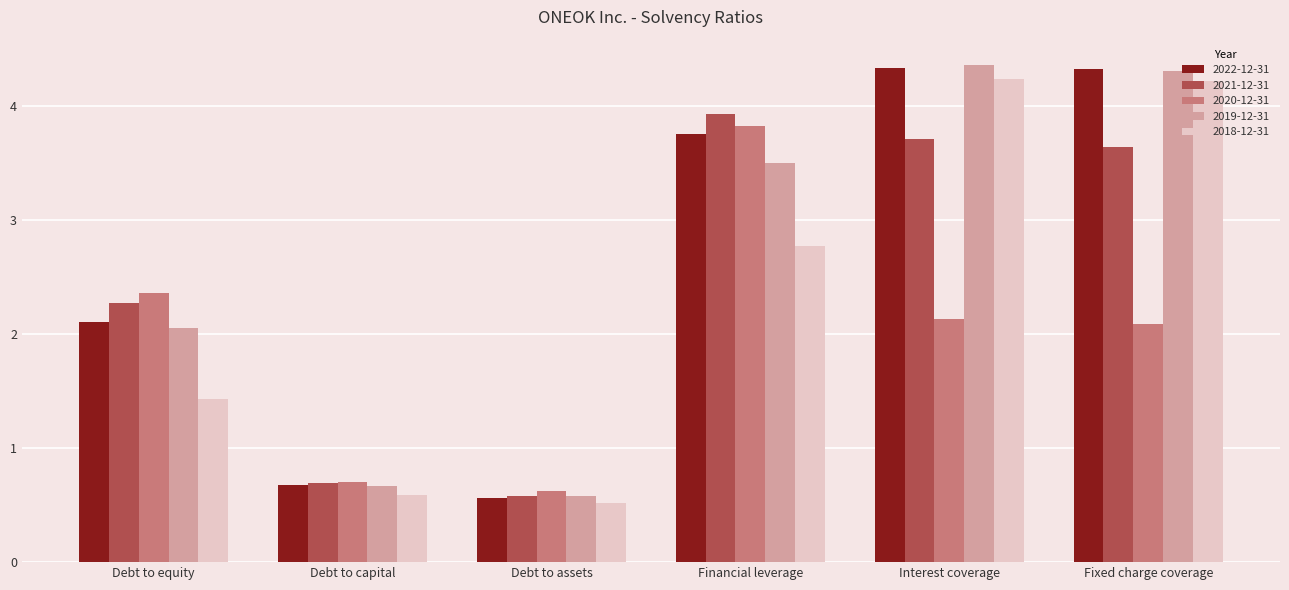

What is the difference between the 2019-12-31 values at Debt to capital and Debt to equity?

1.4